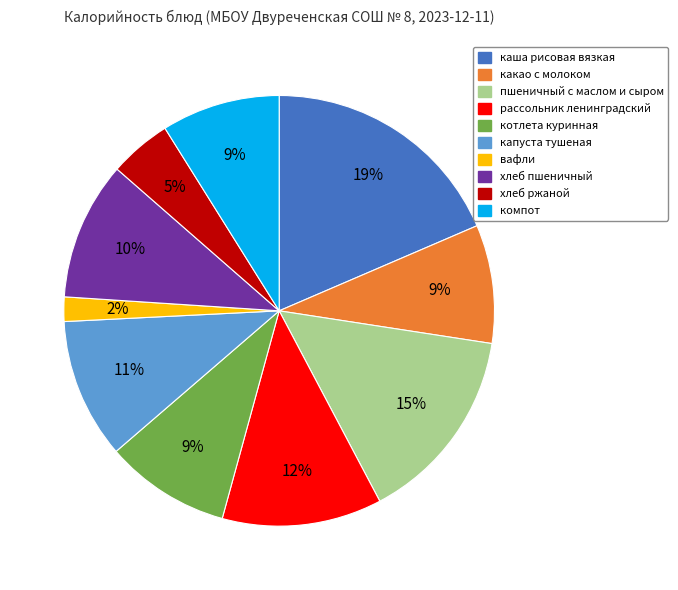

Which has a higher value, какао с молоком or каша рисовая вязкая?

каша рисовая вязкая